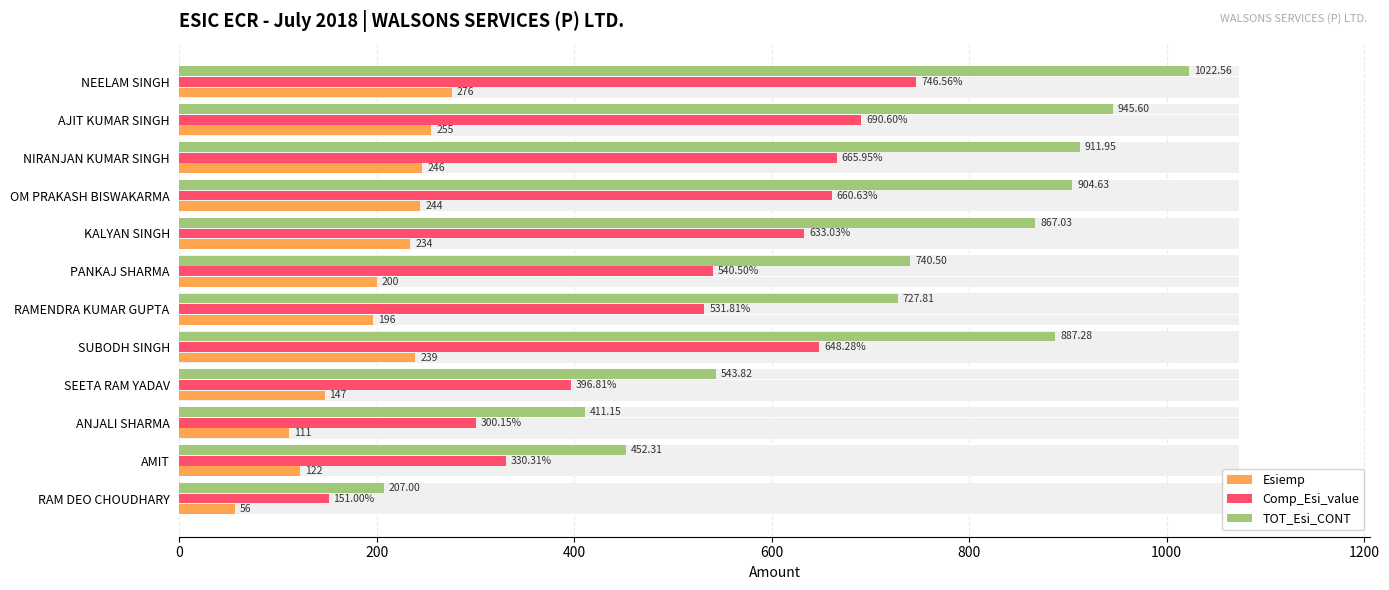

True or false: Esiemp has a value of 71.6 at ANJALI SHARMA.

False